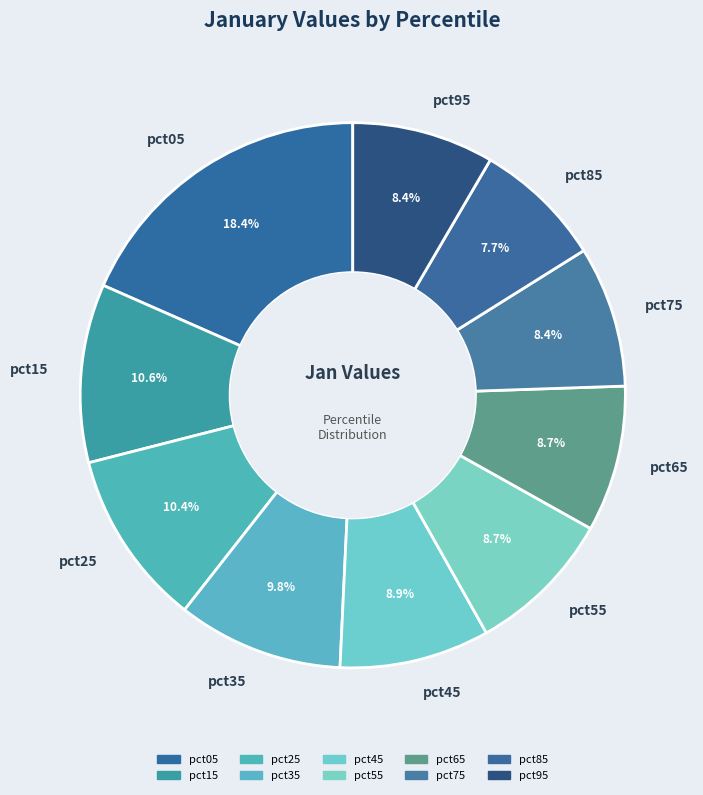

What is the ratio of the value at pct15 to the value at pct35?

1.1